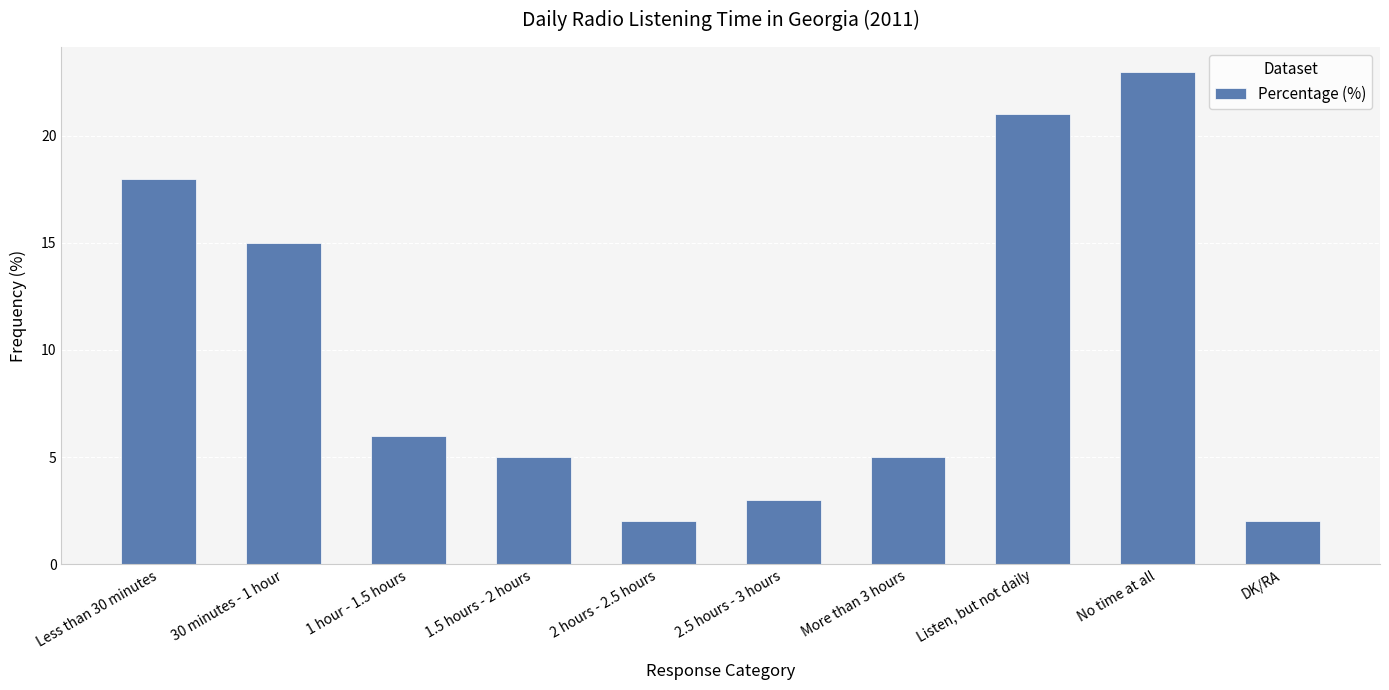

What is the label of the 10th bar from the right?

Less than 30 minutes